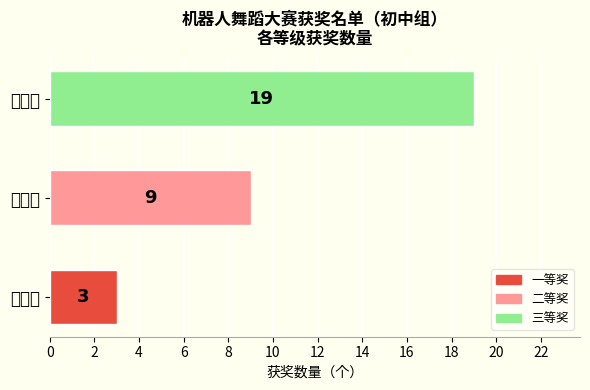

Rank the categories by value from highest to lowest.

三等奖, 二等奖, 一等奖